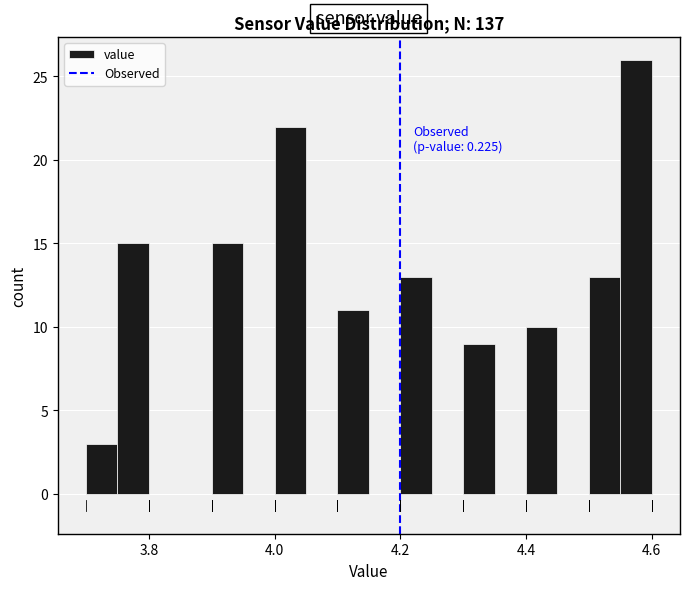

Read against the x-axis, roughly where is the centre of the tallest bar?

4.58